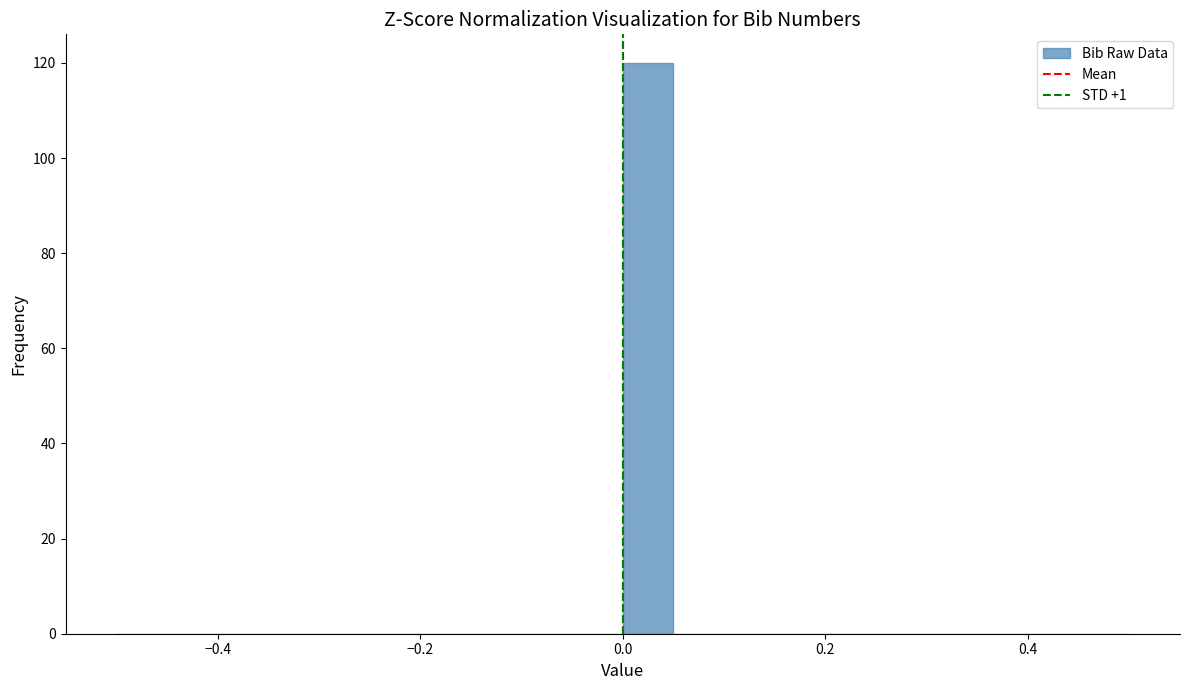

Around what value on the x-axis is the tallest bar? Give the approximate position of its centre, as read against the axis.

0.02